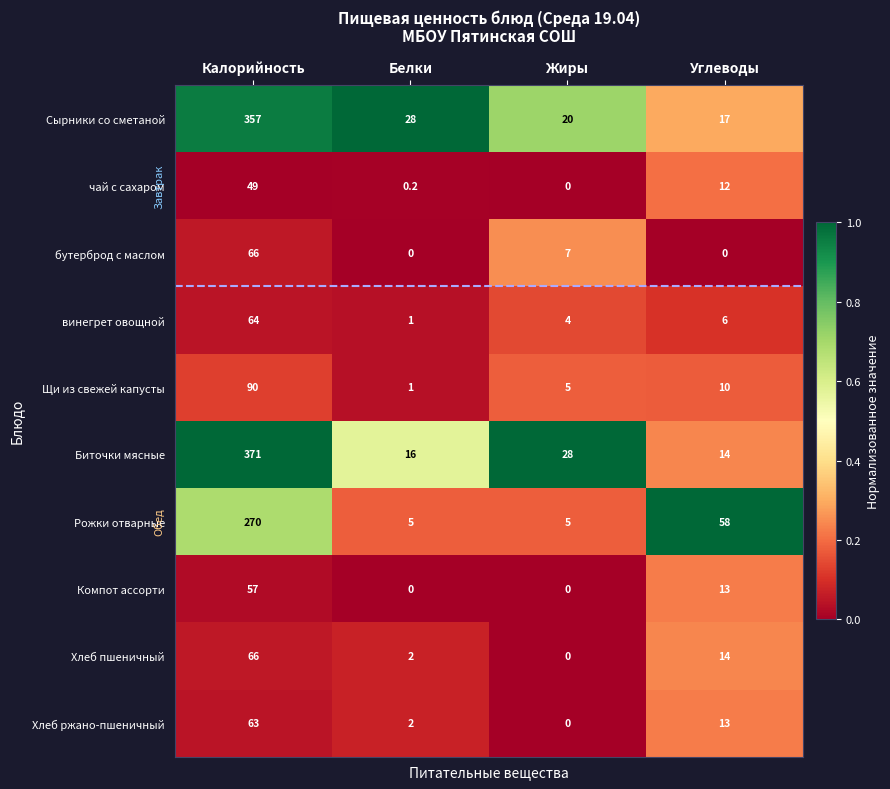

List the labels in order of Щи из свежей капусты value, largest first.

Калорийность, Углеводы, Жиры, Белки